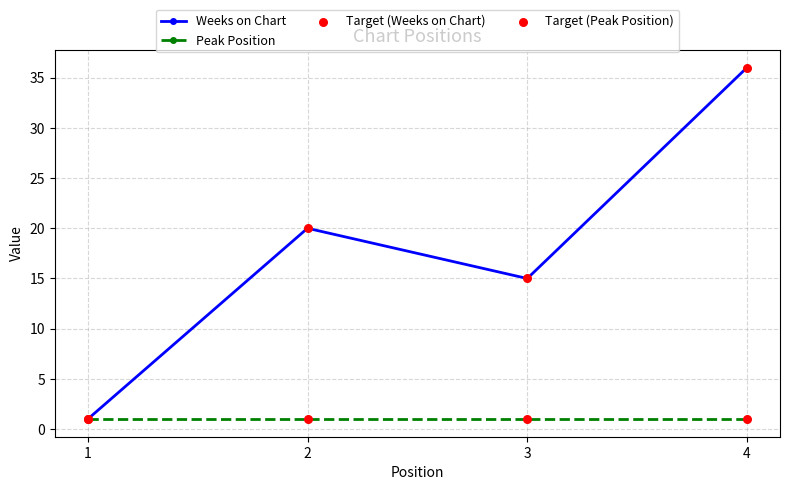

What is the difference between the highest and lowest values at 4?

35